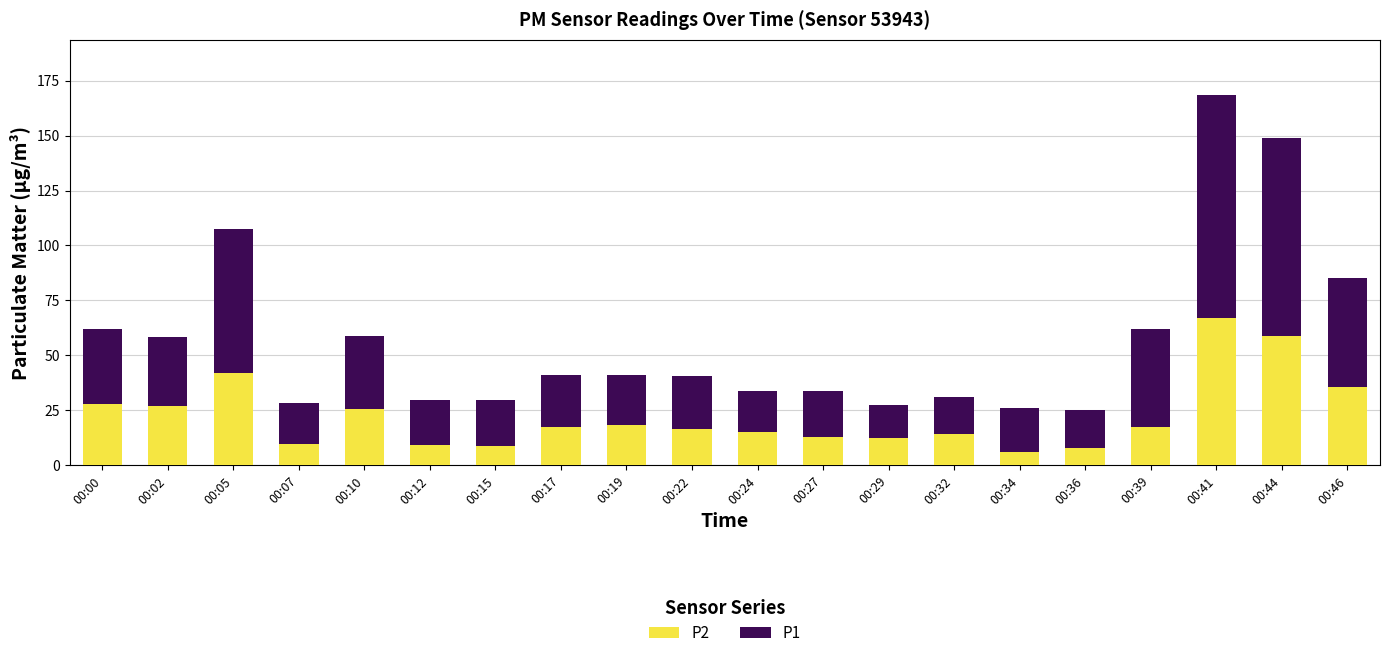

What value does the P2 series have at 00:02?

27.1